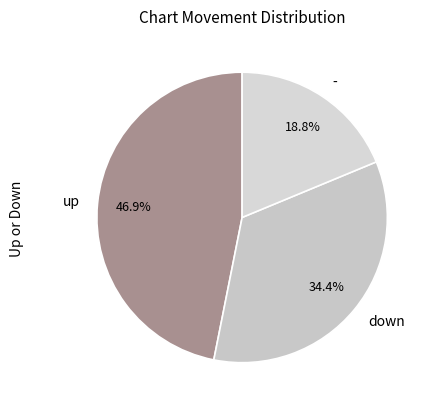

Is it true that down is 45% of the pie?

False